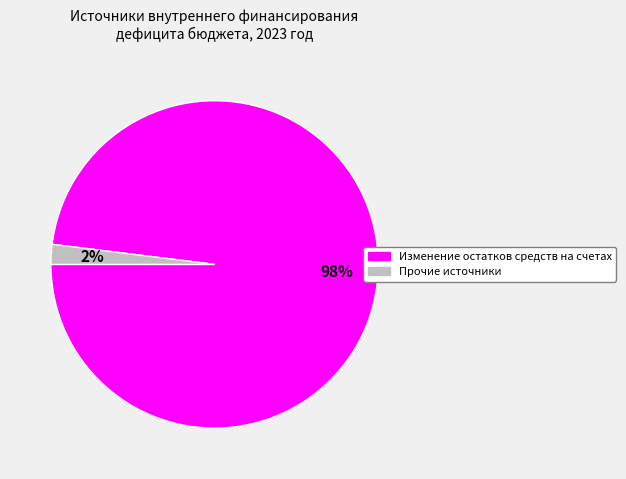

Does any single category account for the majority?

Yes